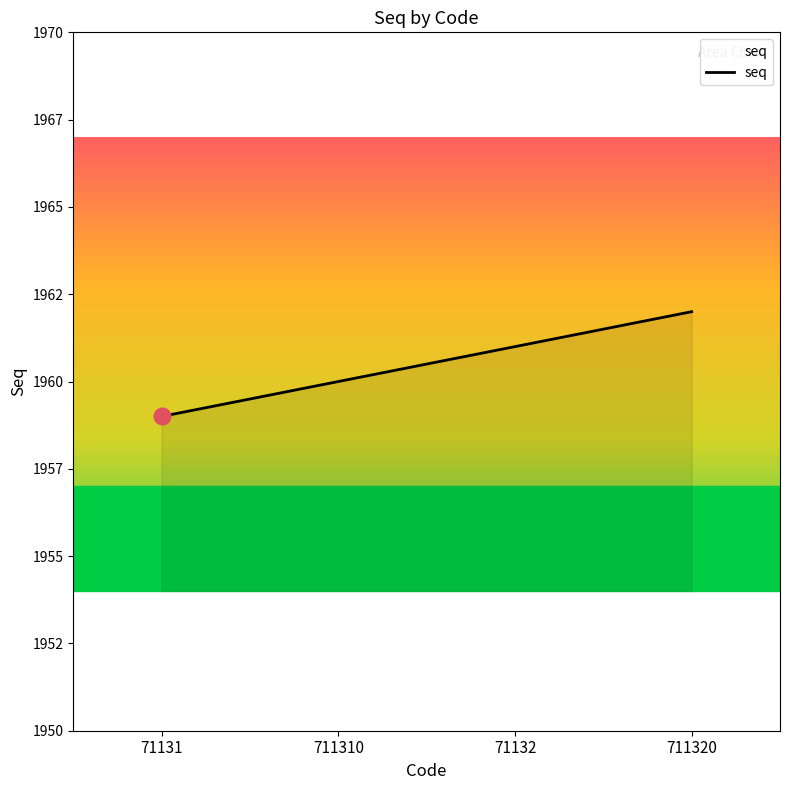

Count the values in the range 1960 to 1962.

3